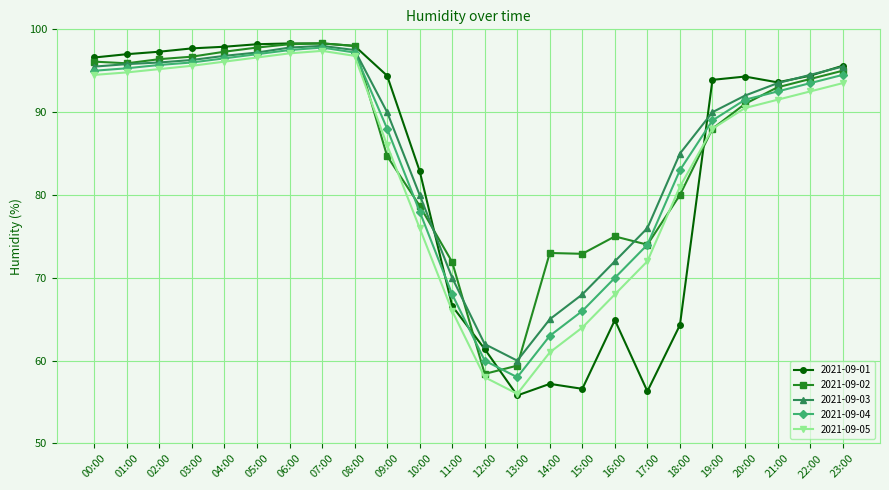

Is it true that 2021-09-02 equals 25.0 at 10:00?

False